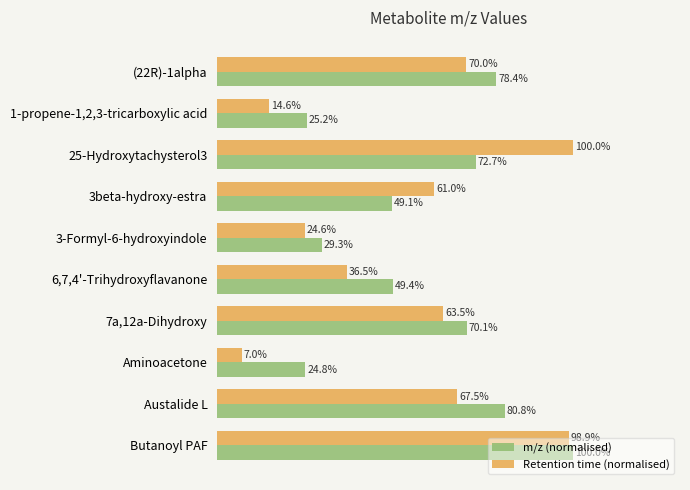

Which series changed the most between 3beta-hydroxy-estra and Aminoacetone?

Retention time (normalised)